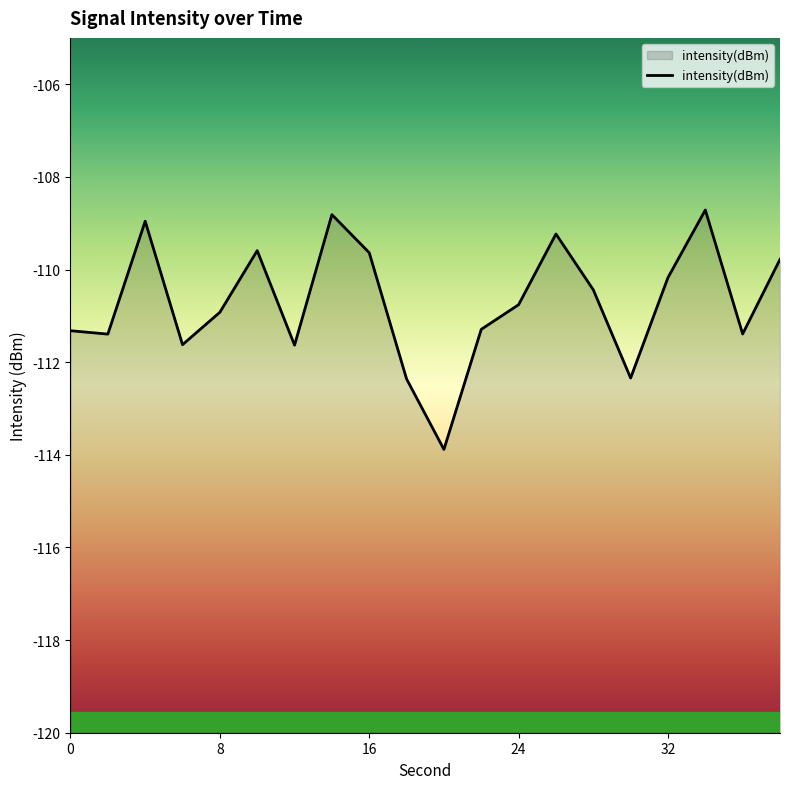

Where is the first local minimum?

2